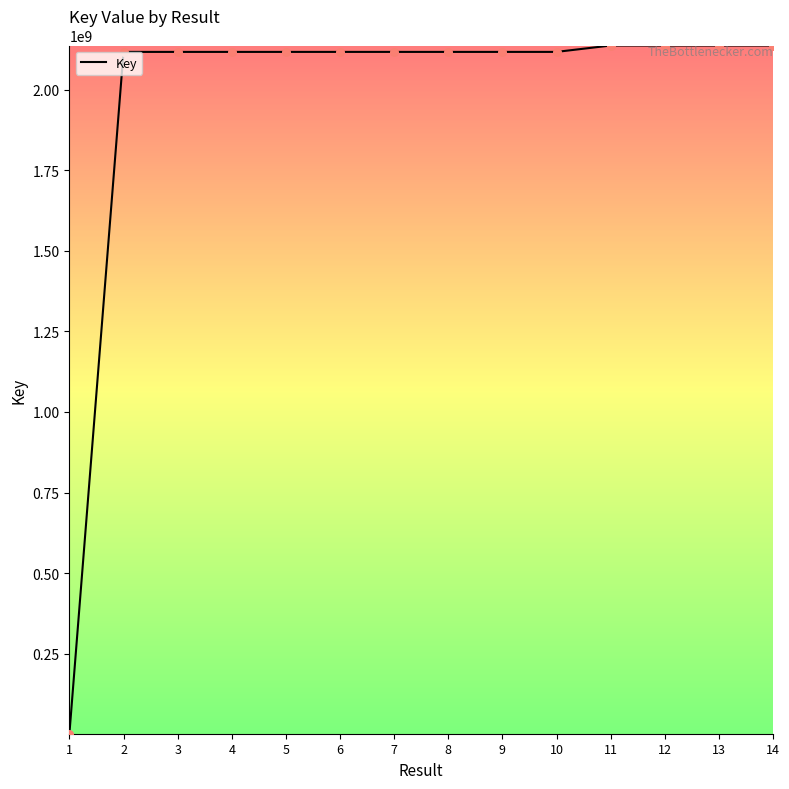

Which has a higher value, 7 or 1?

7